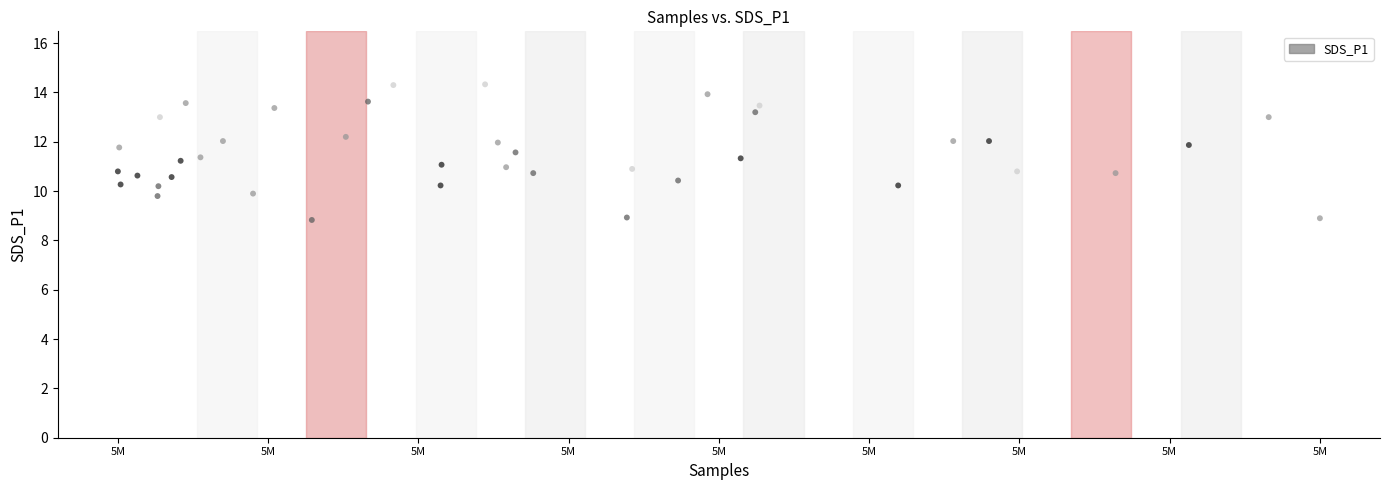

What is the range of Y values (max minus min)?

5.5